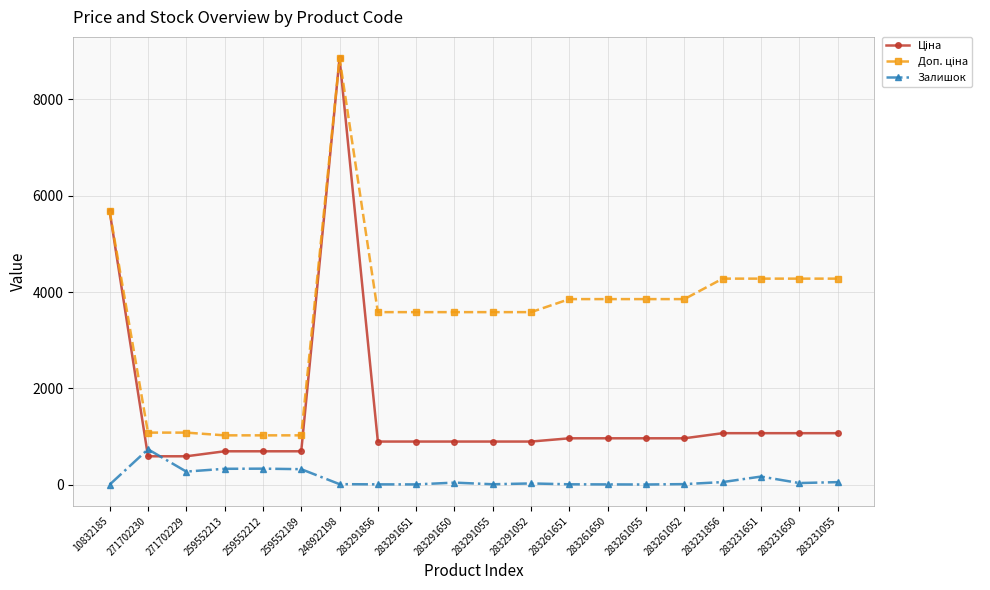

What is the smallest value displayed?

2.0